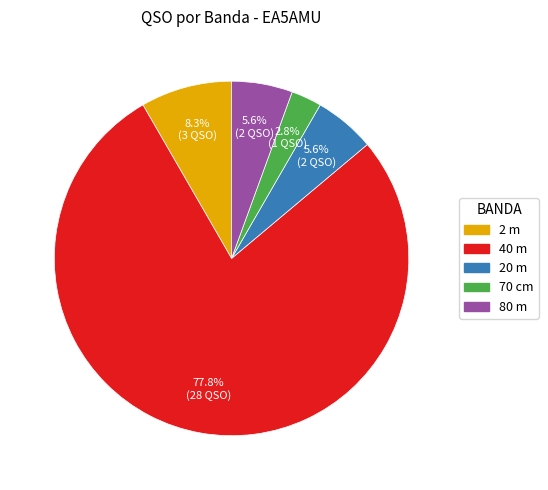

Is there any slice that represents more than half of the pie?

Yes